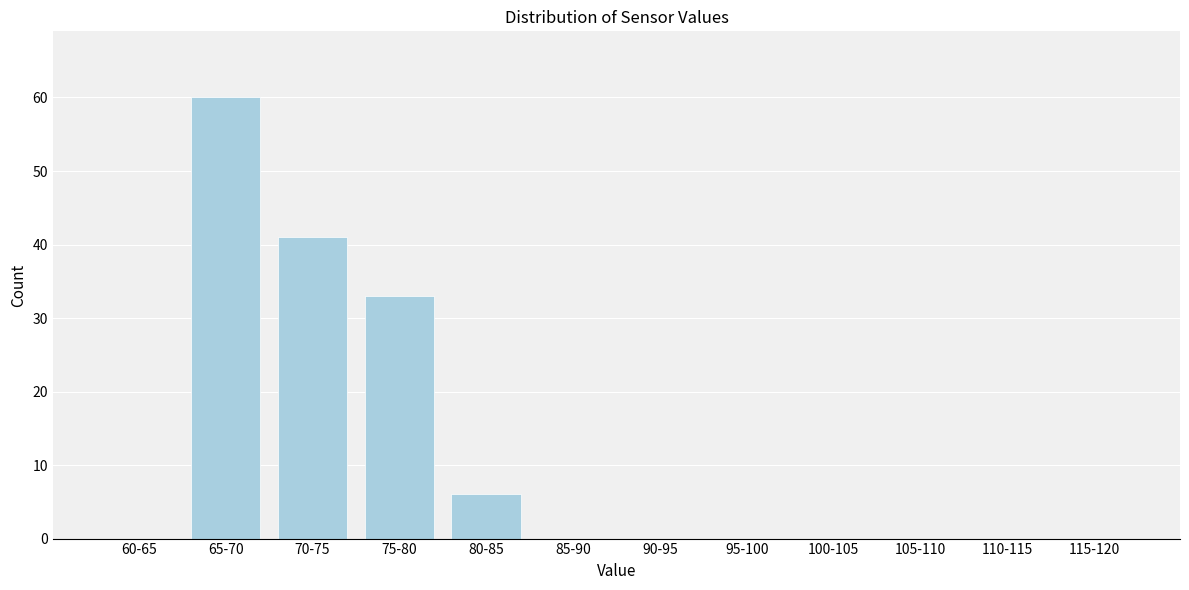

Reading left to right, what are all the values shown in this chart?

60-65=0	65-70=60	70-75=41	75-80=33	80-85=6	85-90=0	90-95=0	95-100=0	100-105=0	105-110=0	110-115=0	115-120=0